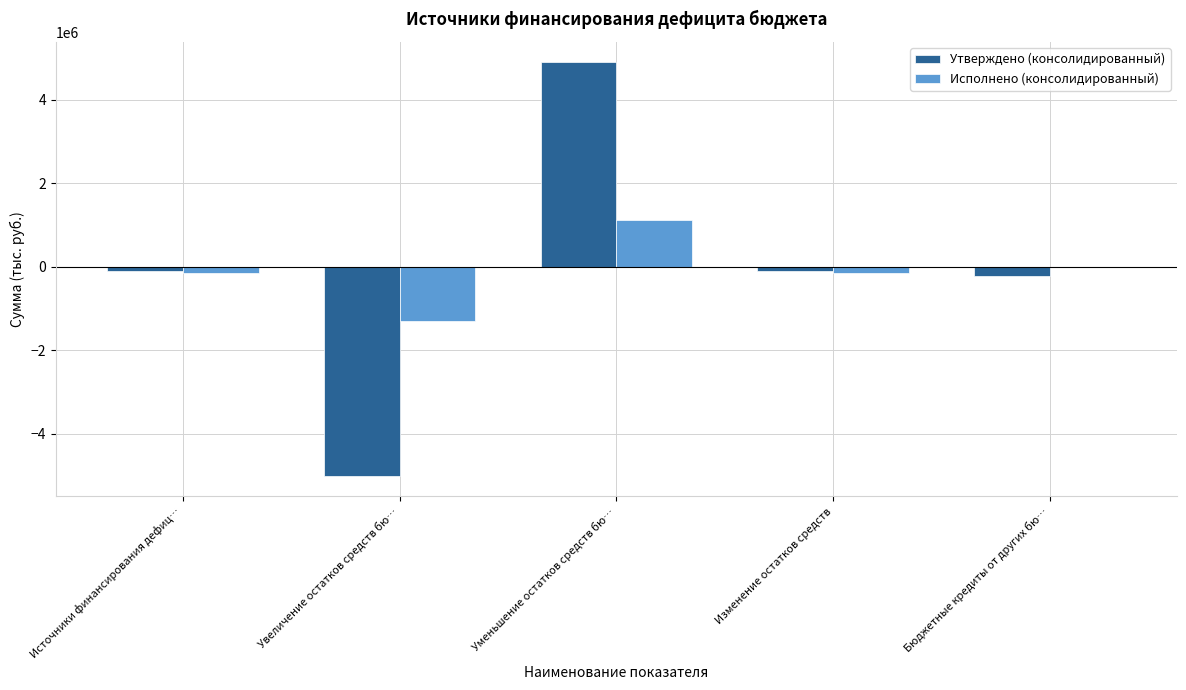

The value of Утверждено (консолидированный) at Увеличение остатков средств бю… is -5001900.0. True or false?

True